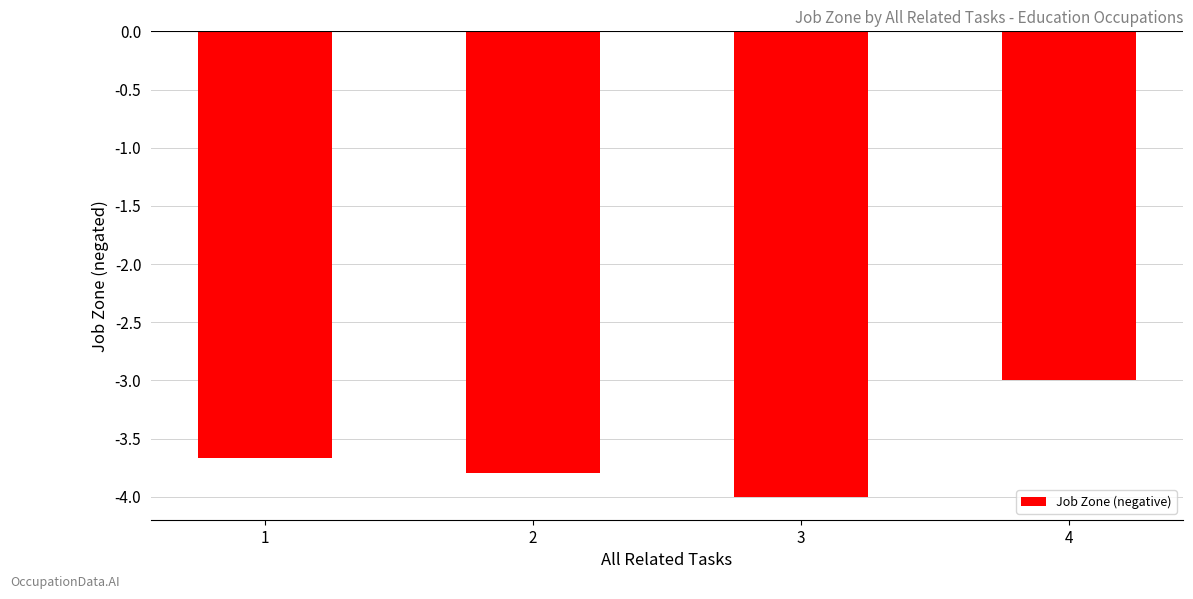

Reading left to right, list all the values displayed in this chart.

1=-3.7	2=-3.8	3=-4.0	4=-3.0